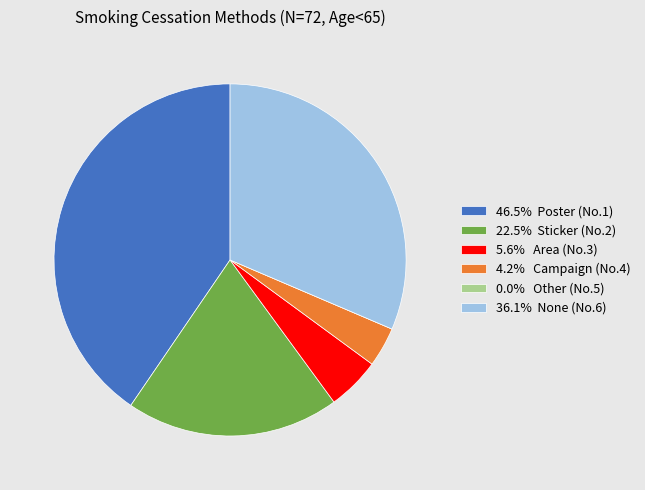

Do 22.5% Sticker (No.2) and 5.6% Area (No.3) together represent more than half of the pie?

No